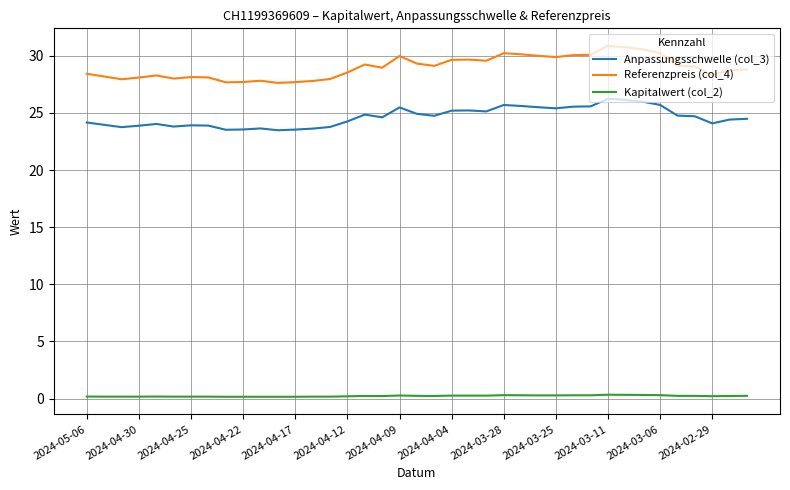

True or false: Kapitalwert (col_2) and Referenzpreis (col_4) intersect in this chart.

False